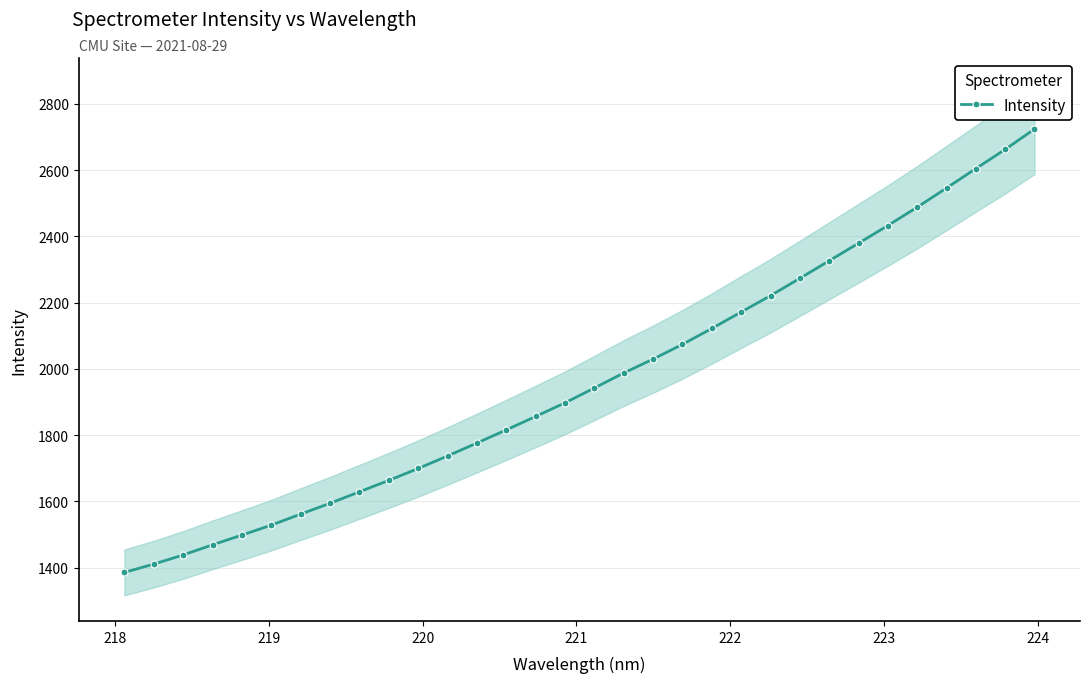

How many lines are shown in the chart?

1